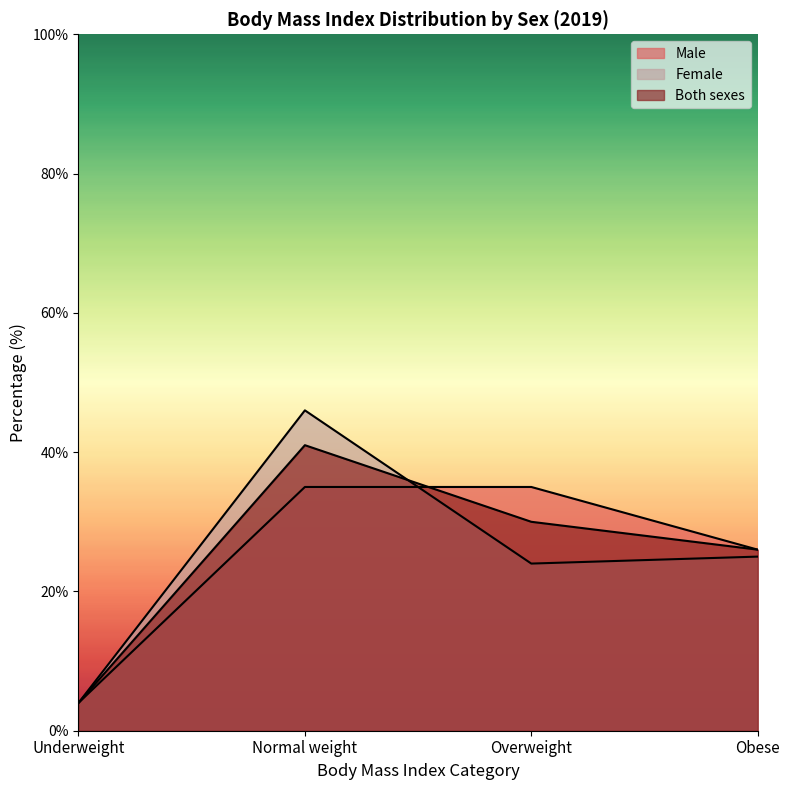

What are all the series names shown in the legend?

Male, Female, Both sexes